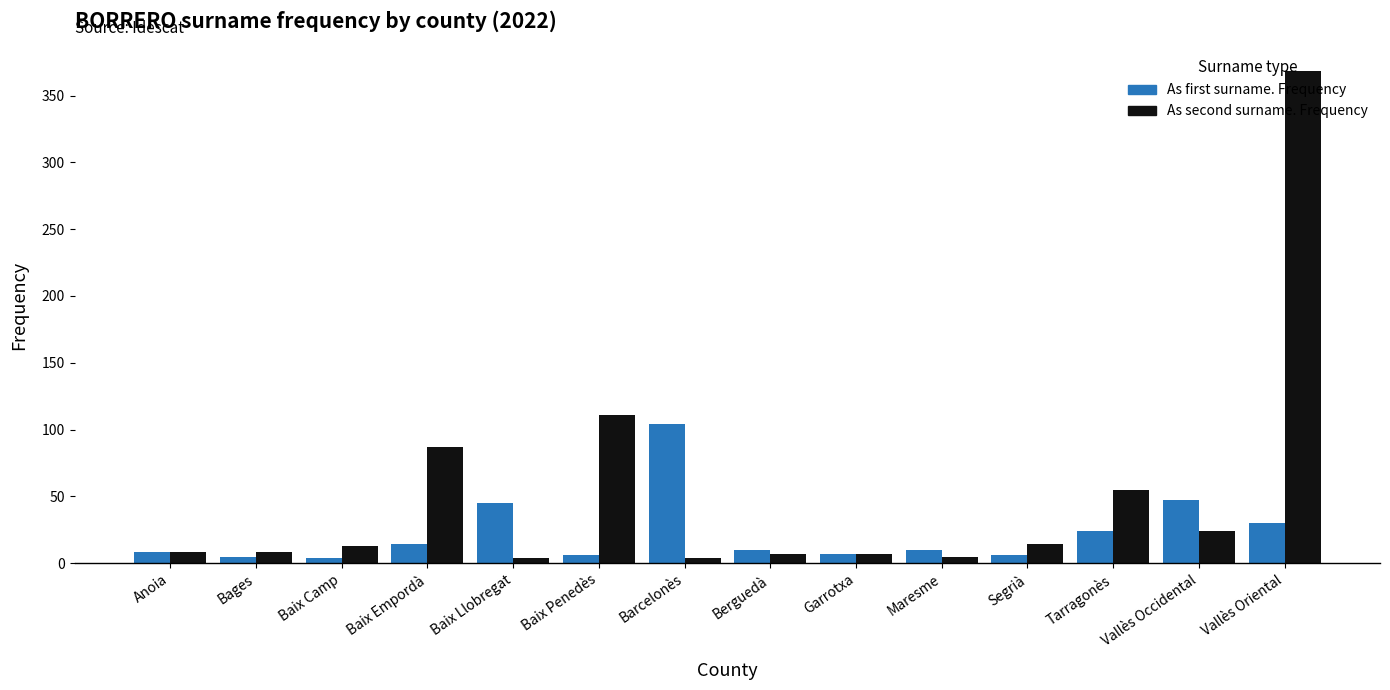

What is the sum of all As first surname. Frequency values?

320